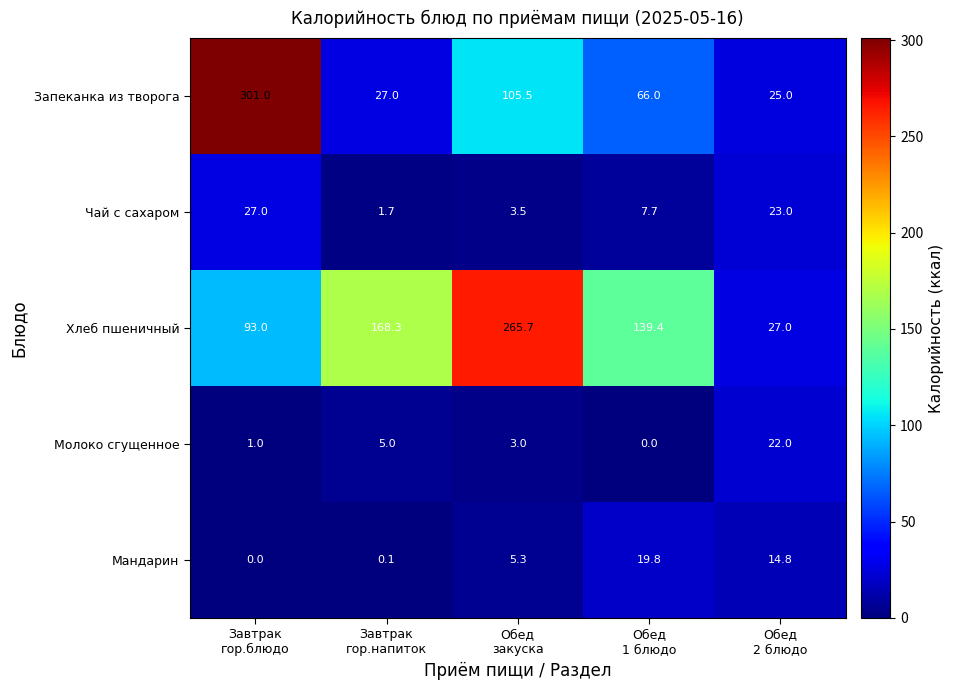

At which category is the sum across all series the highest?

Завтрак
гор.блюдо